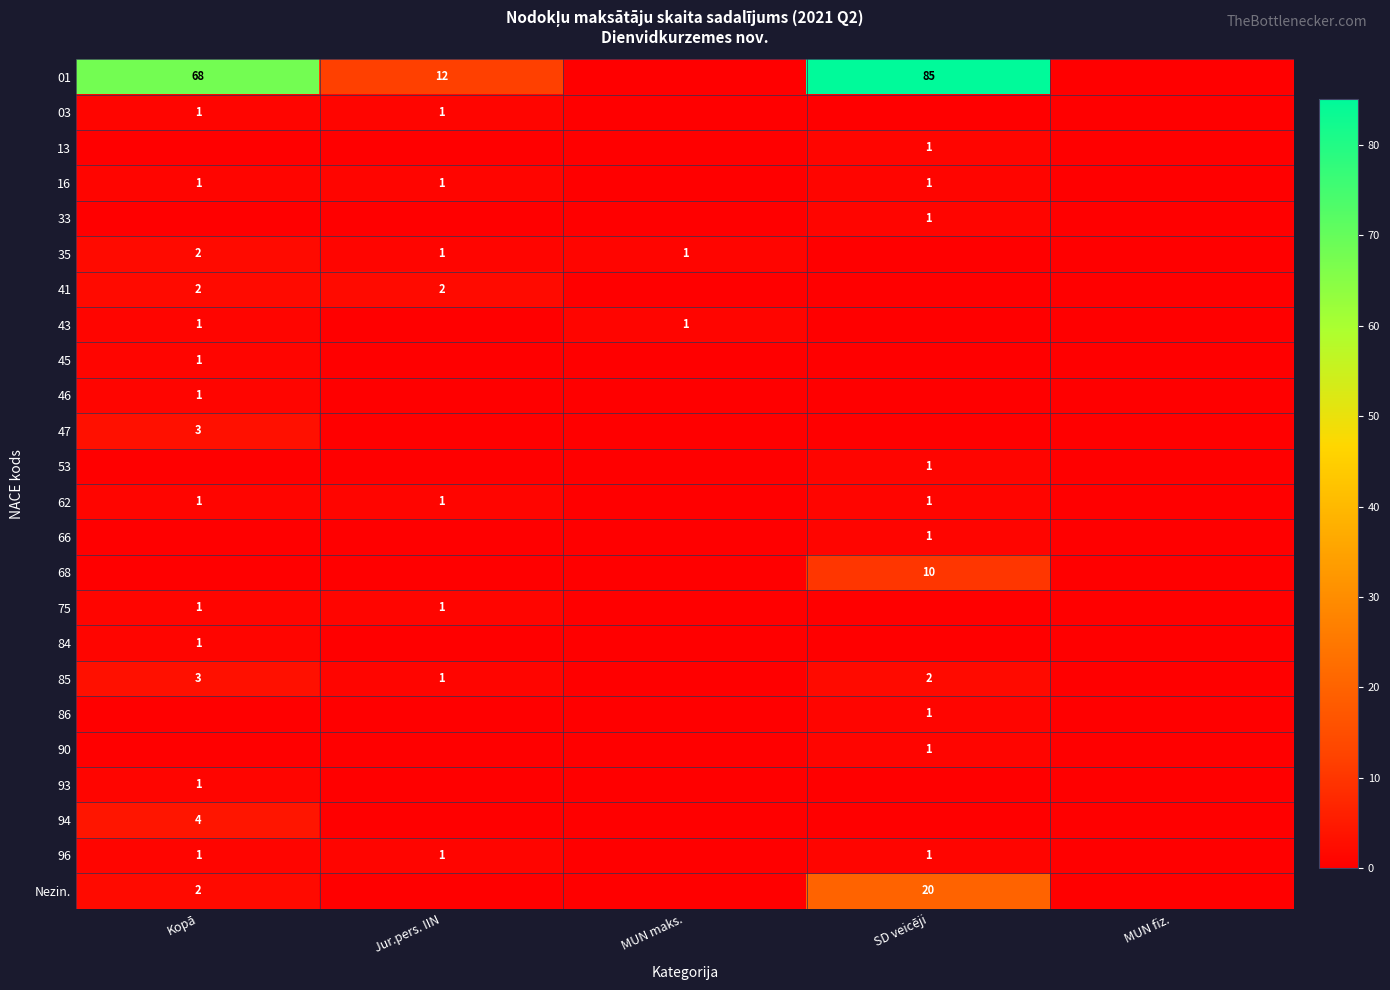

The value of 85 at SD veicēji is 2. True or false?

True